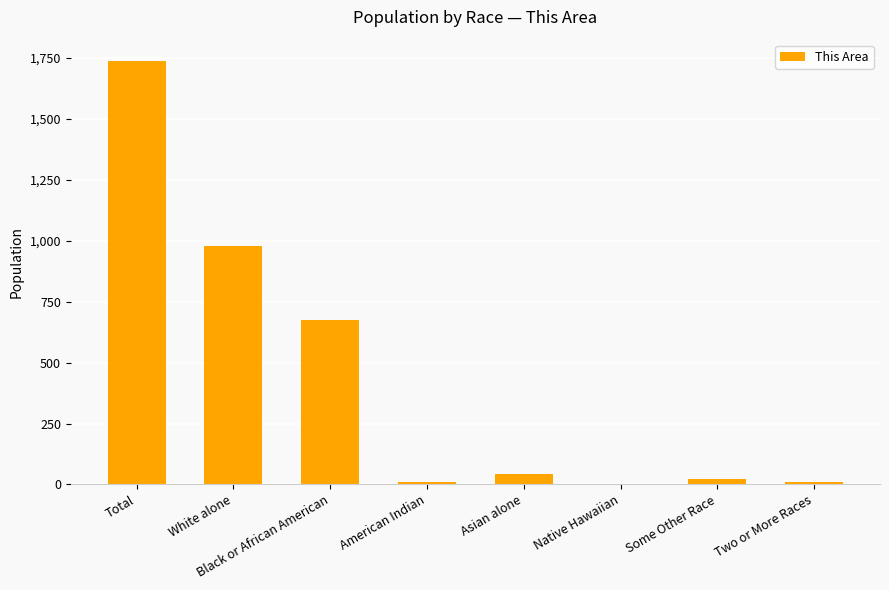

What is the sum of all values?

3476